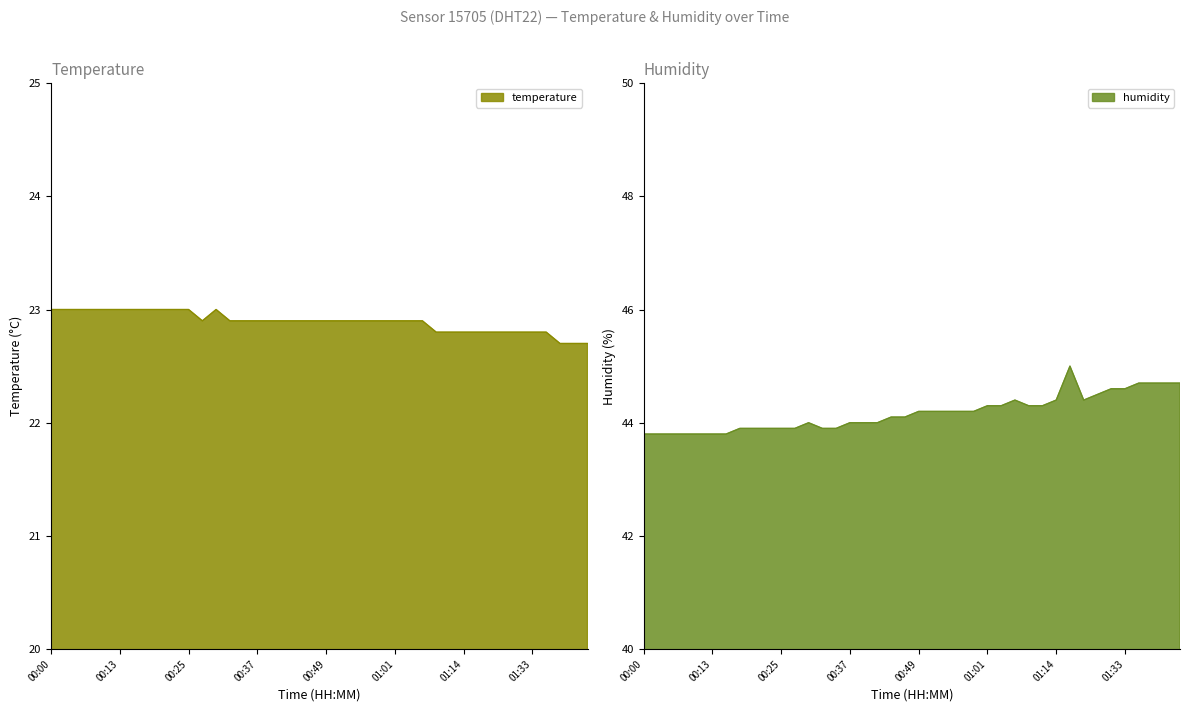

Rank the series by their maximum value, from highest to lowest.

humidity, temperature